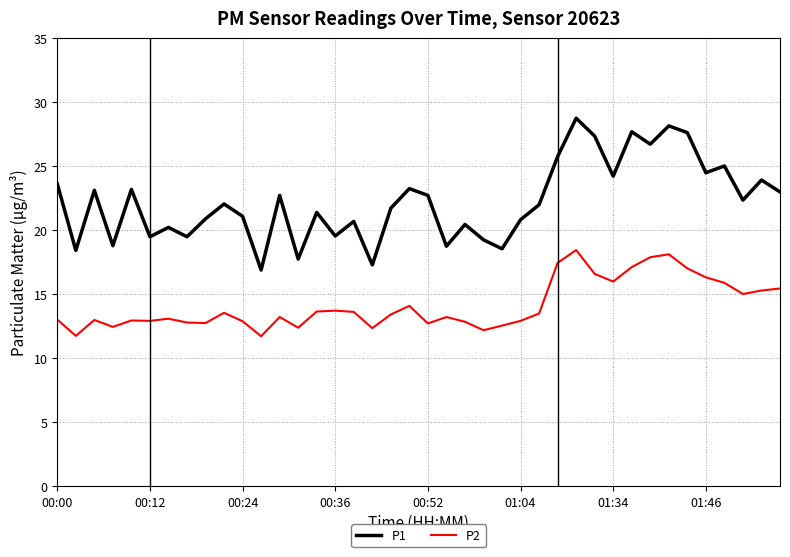

Does the chart have visible grid lines?

Yes